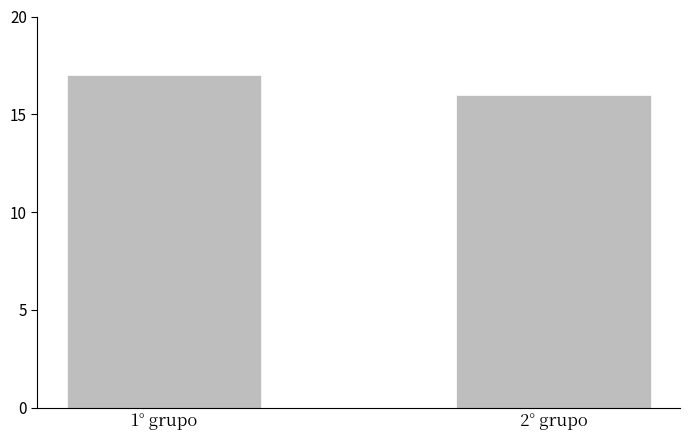

List the labels in order of value, largest first.

1° grupo, 2° grupo